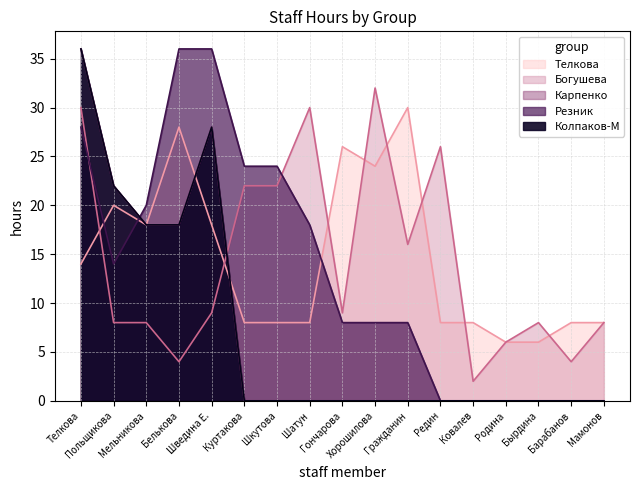

How many categories are shown in the chart?

17